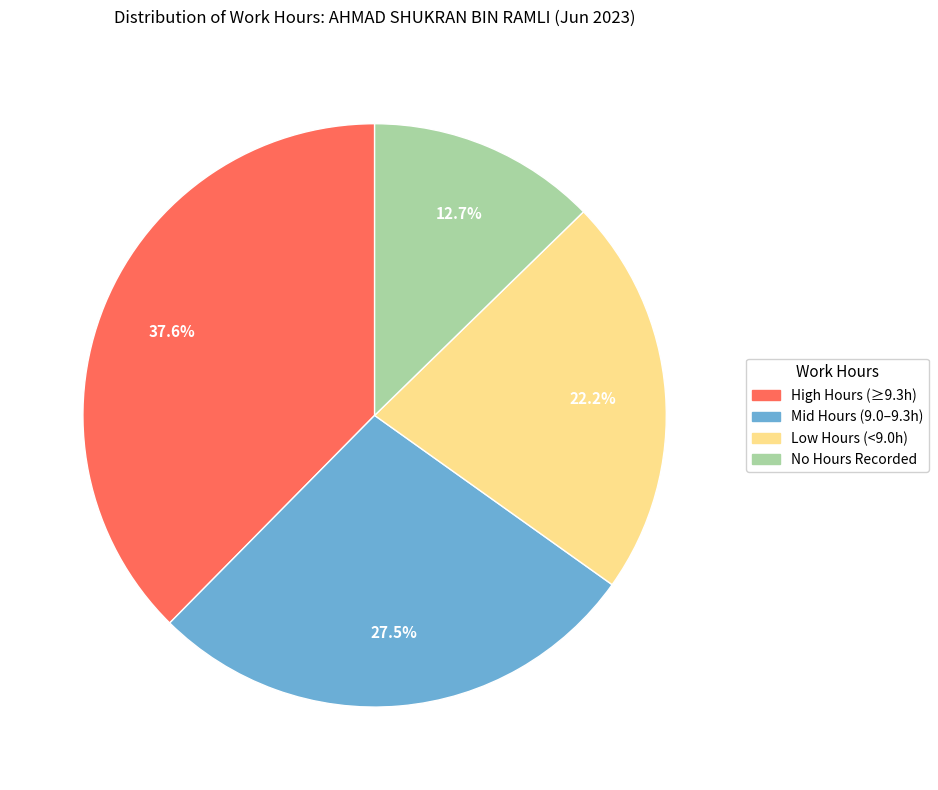

How many slices are in this pie chart?

4